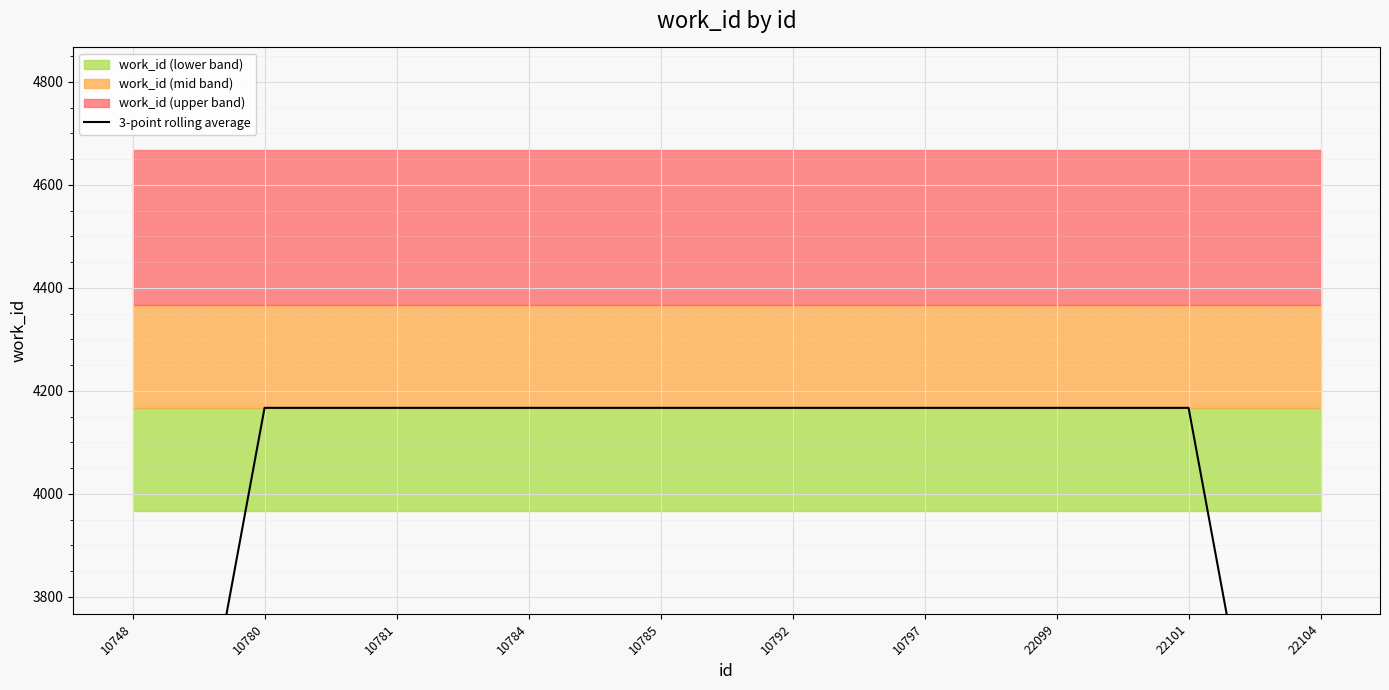

Reading left to right, extract all data points from this chart.

10748=2778	10780=4167	10781=4167	10784=4167	10785=4167	10792=4167	10797=4167	22099=4167	22101=4167	22104=2778